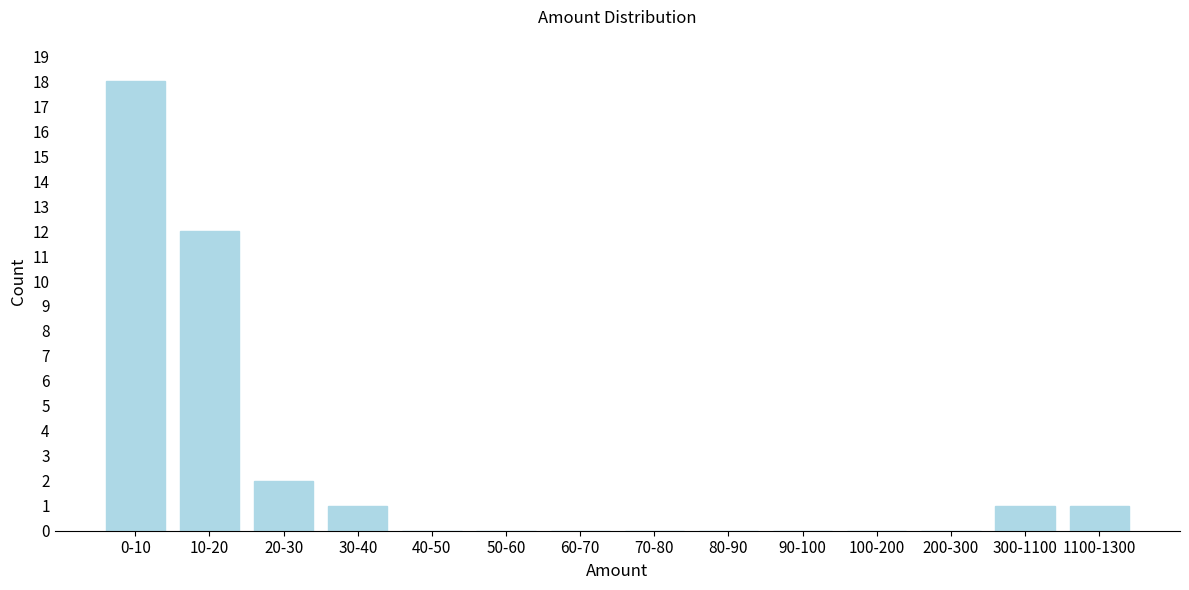

Reading left to right, transcribe all the data shown in this chart.

0-10=18	10-20=12	20-30=2	30-40=1	40-50=0	50-60=0	60-70=0	70-80=0	80-90=0	90-100=0	100-200=0	200-300=0	300-1100=1	1100-1300=1